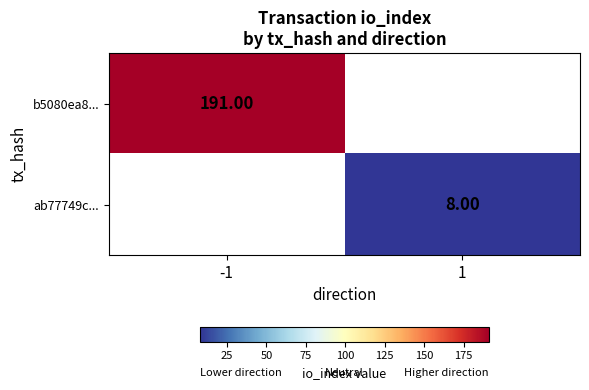

What is the highest value of the b5080ea8... series?

191.0